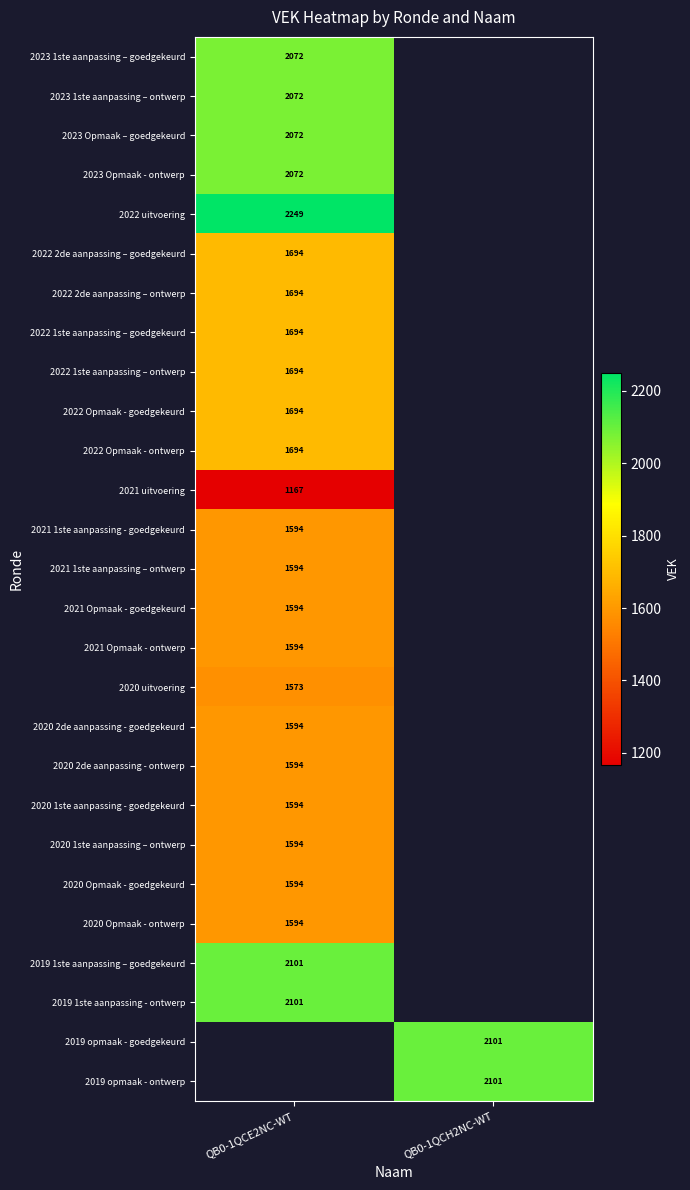

How many categories are shown in the chart?

2